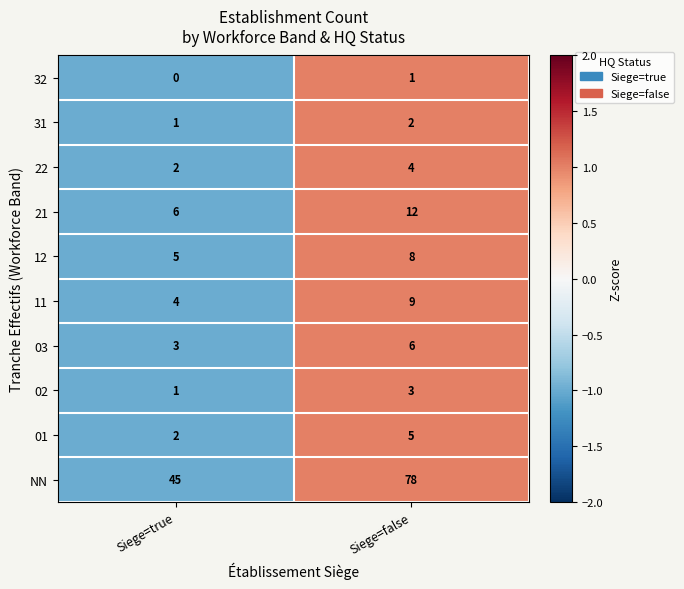

At which label is 11 closest to 6?

Siege=true